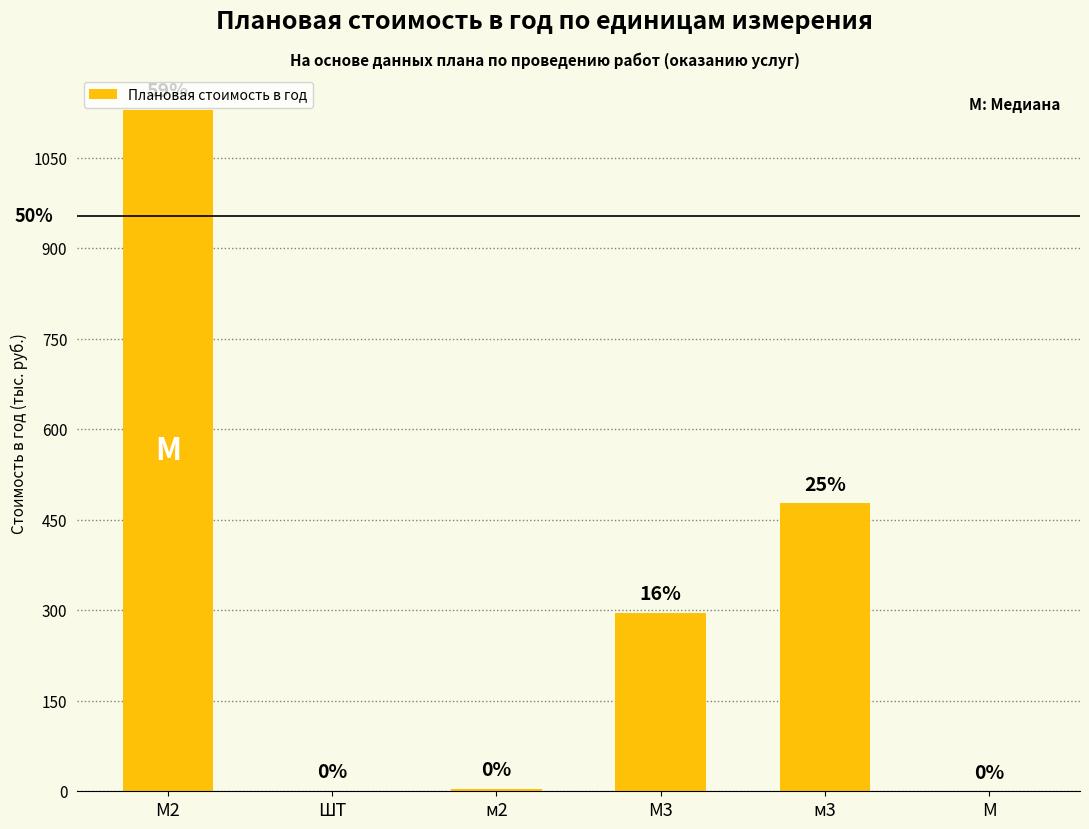

Are the bars horizontal?

No